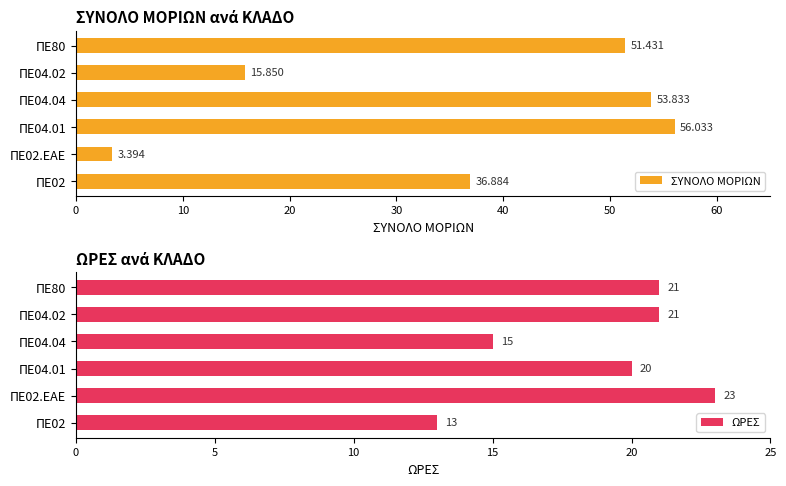

What is the sum of the ΩΡΕΣ values at ΠΕ02.ΕΑΕ and ΠΕ80?

44